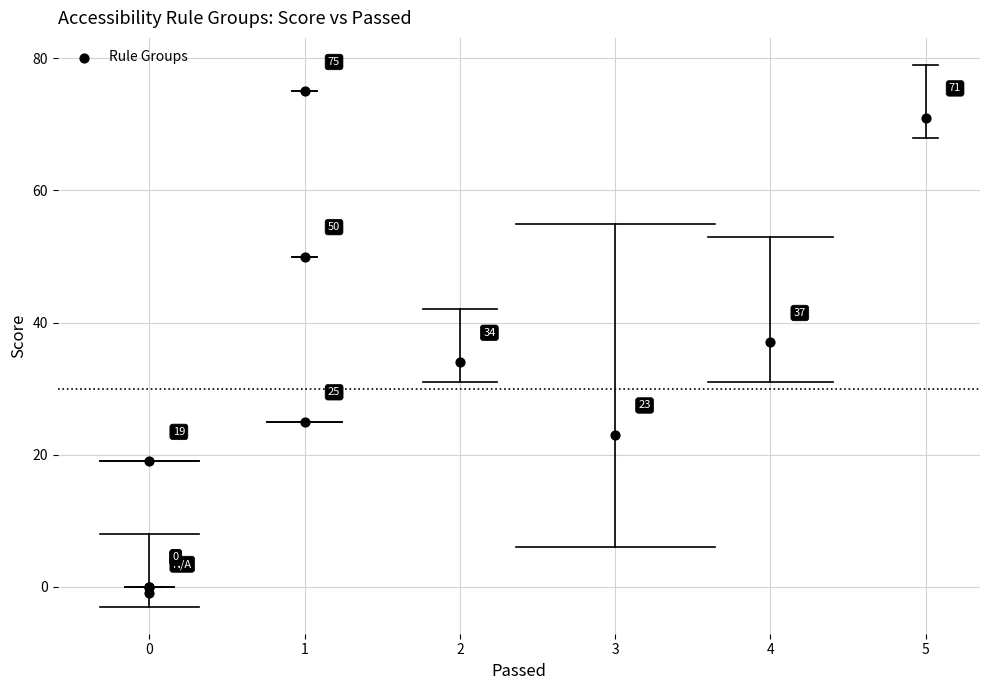

What Y value in the scatter plot is closest to 37?

37